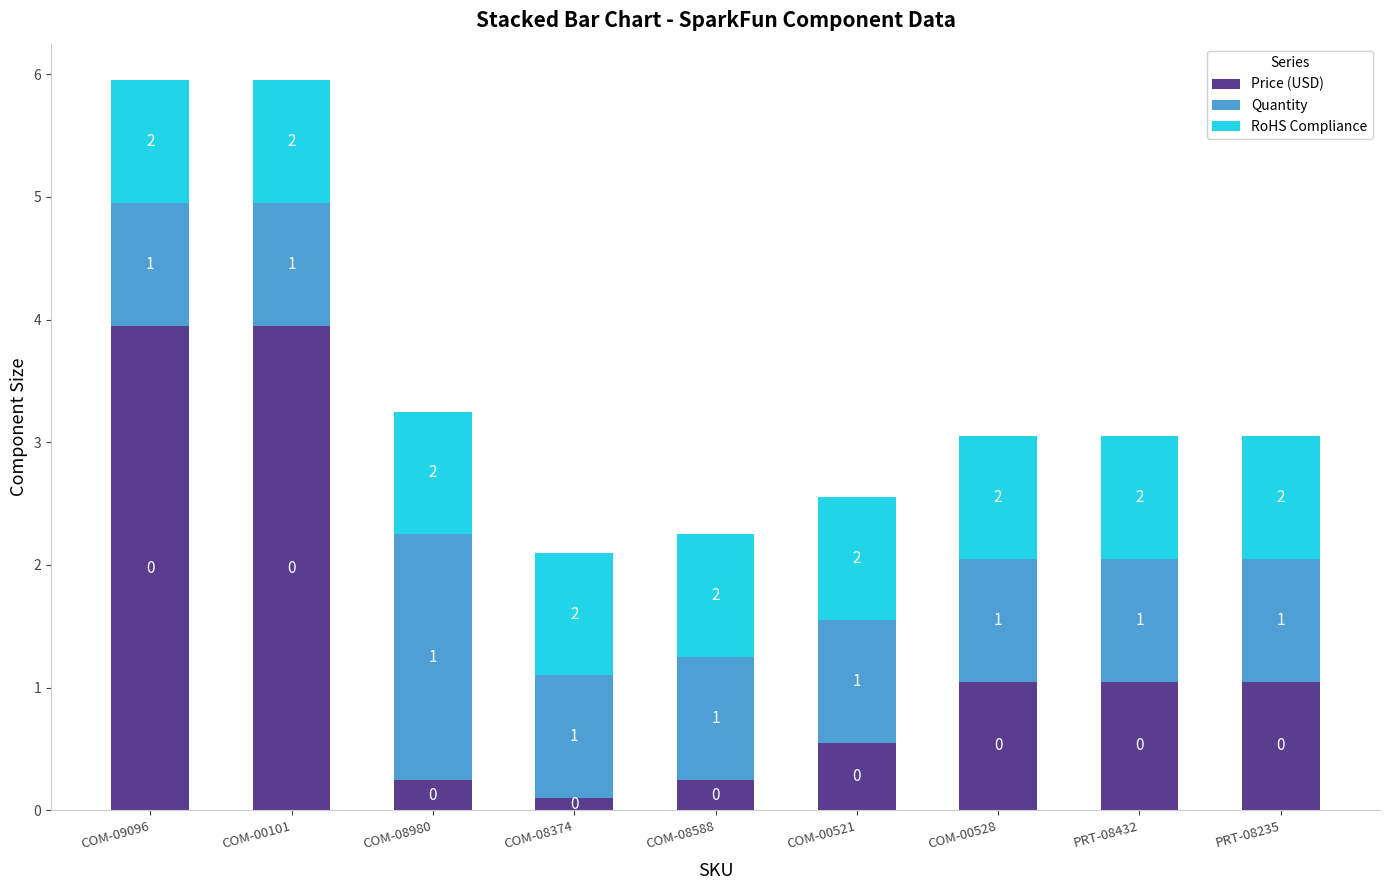

How many data points in Price (USD) are above 1?

5